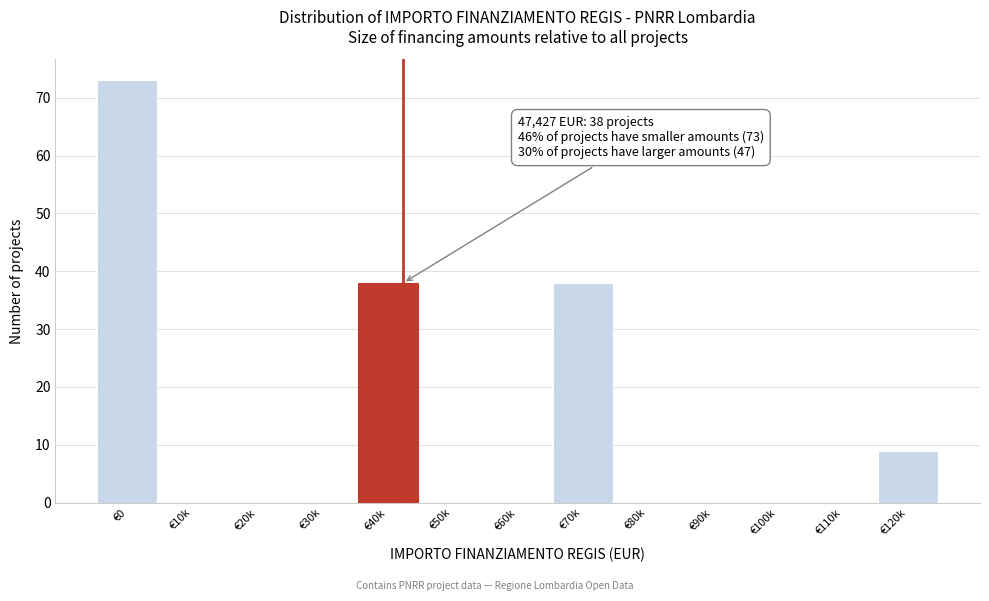

Reading left to right, extract all data points from this chart.

€0=73	€10k=0	€20k=0	€30k=0	€40k=38	€50k=0	€60k=0	€70k=38	€80k=0	€90k=0	€100k=0	€110k=0	€120k=9